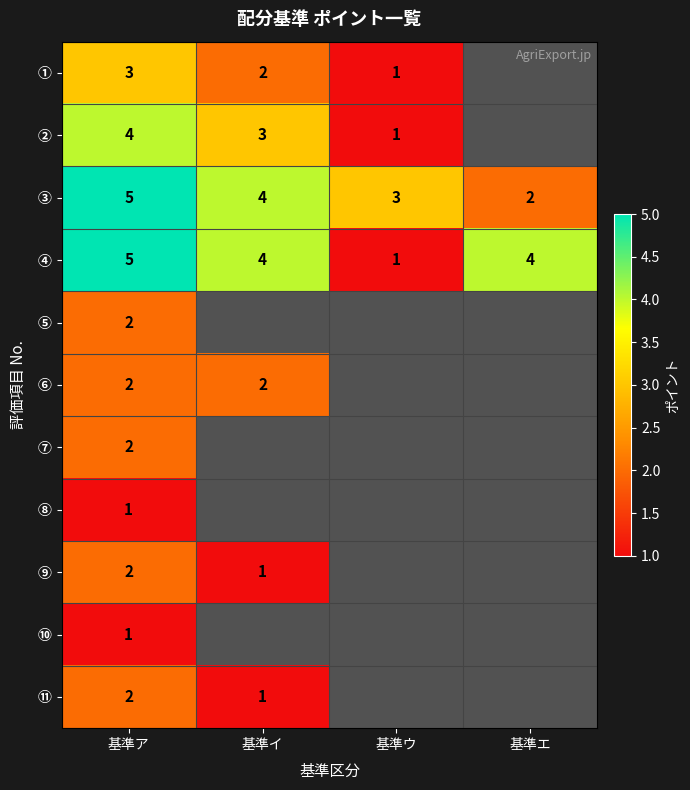

The value of ⑥ at 基準イ is 1. True or false?

False